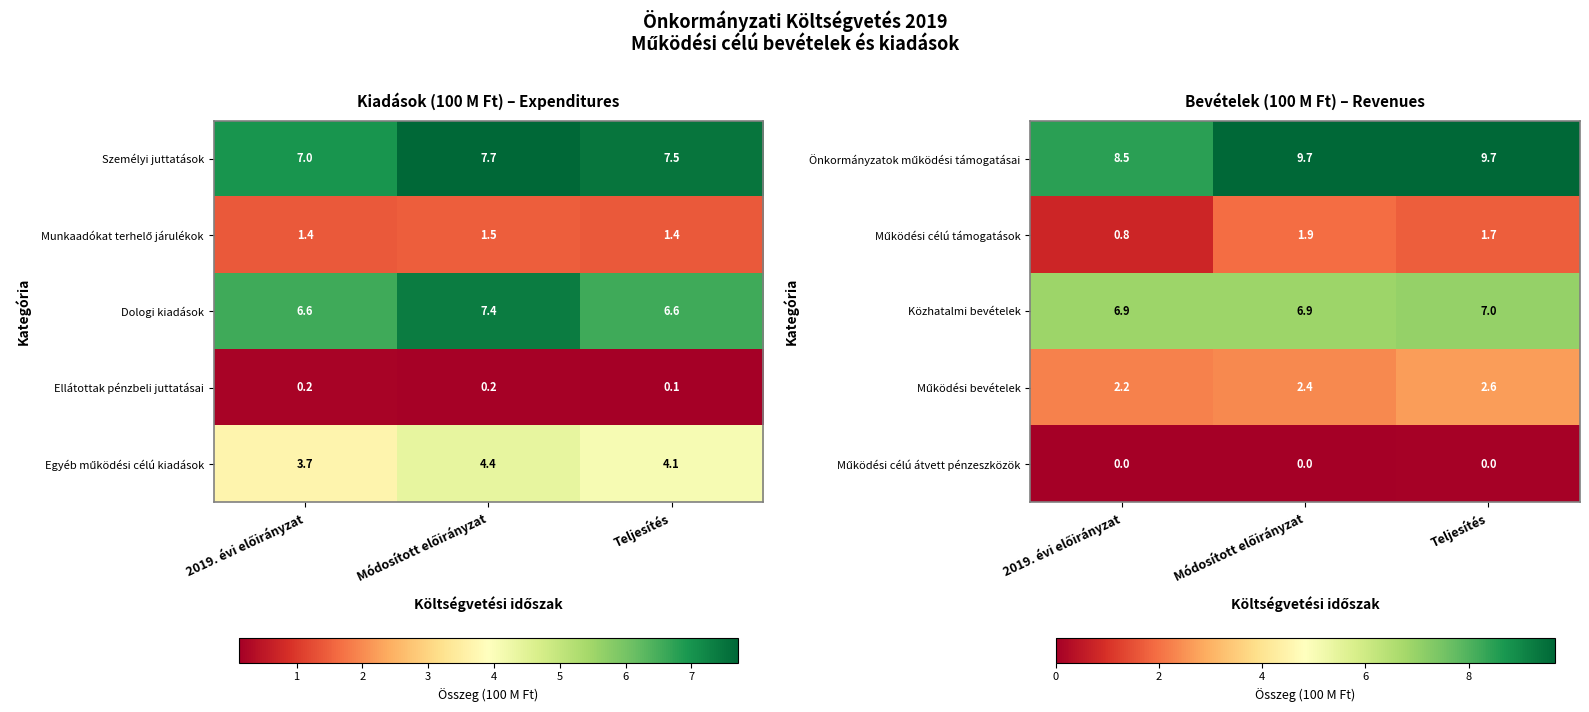

What is the lowest value of the Közhatalmi bevételek series?

6.9